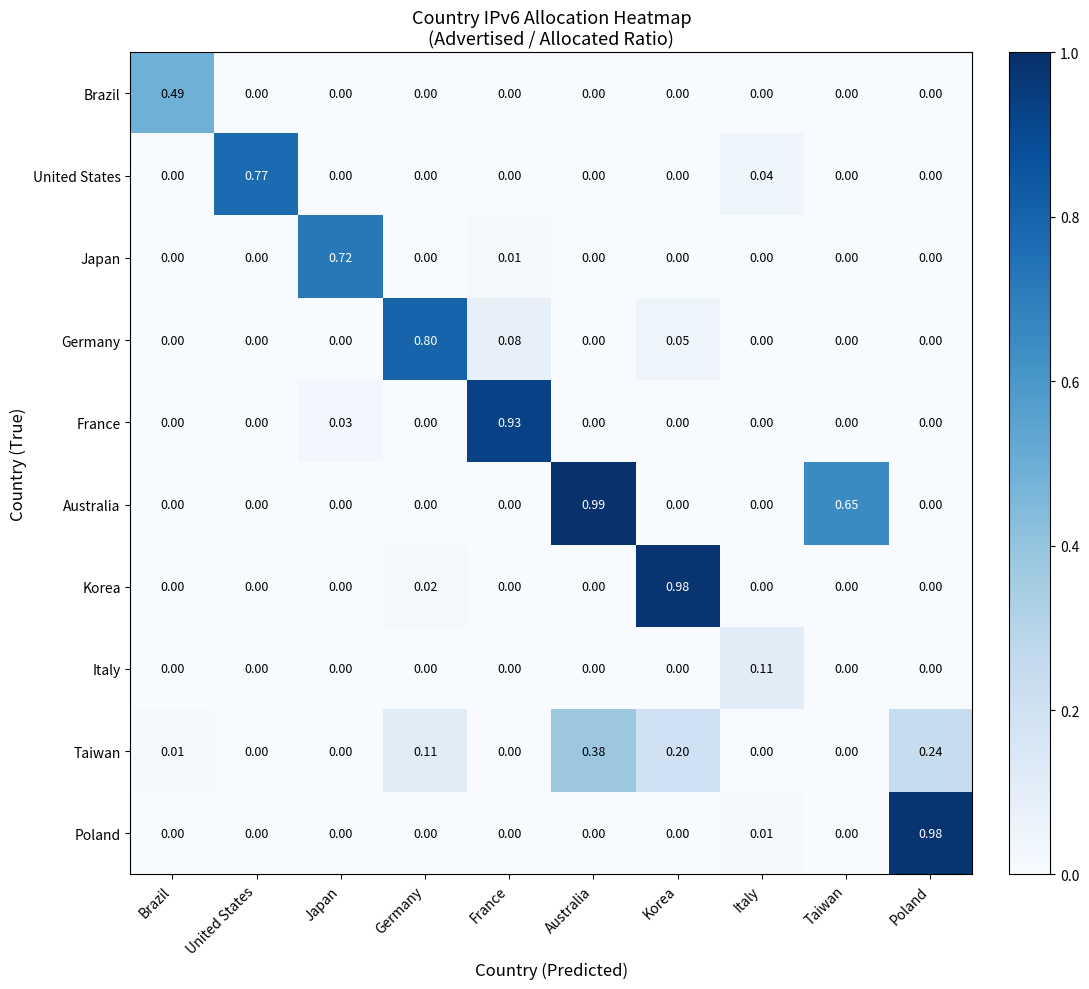

How many positive values does the Korea series have?

2